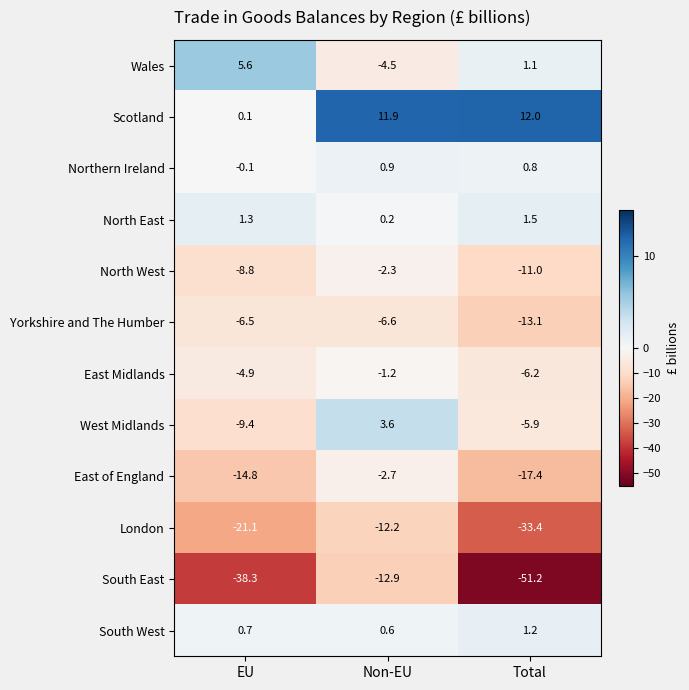

What is the greatest value displayed?

12.0